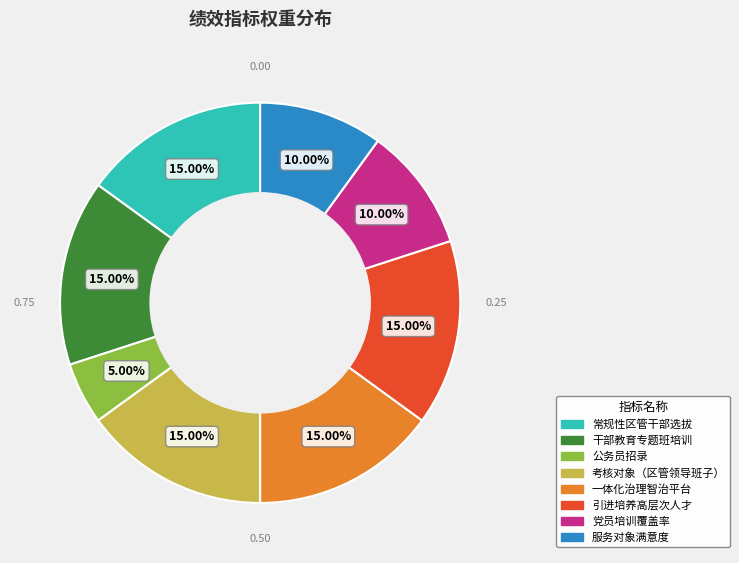

Count the number of slices in the pie.

8